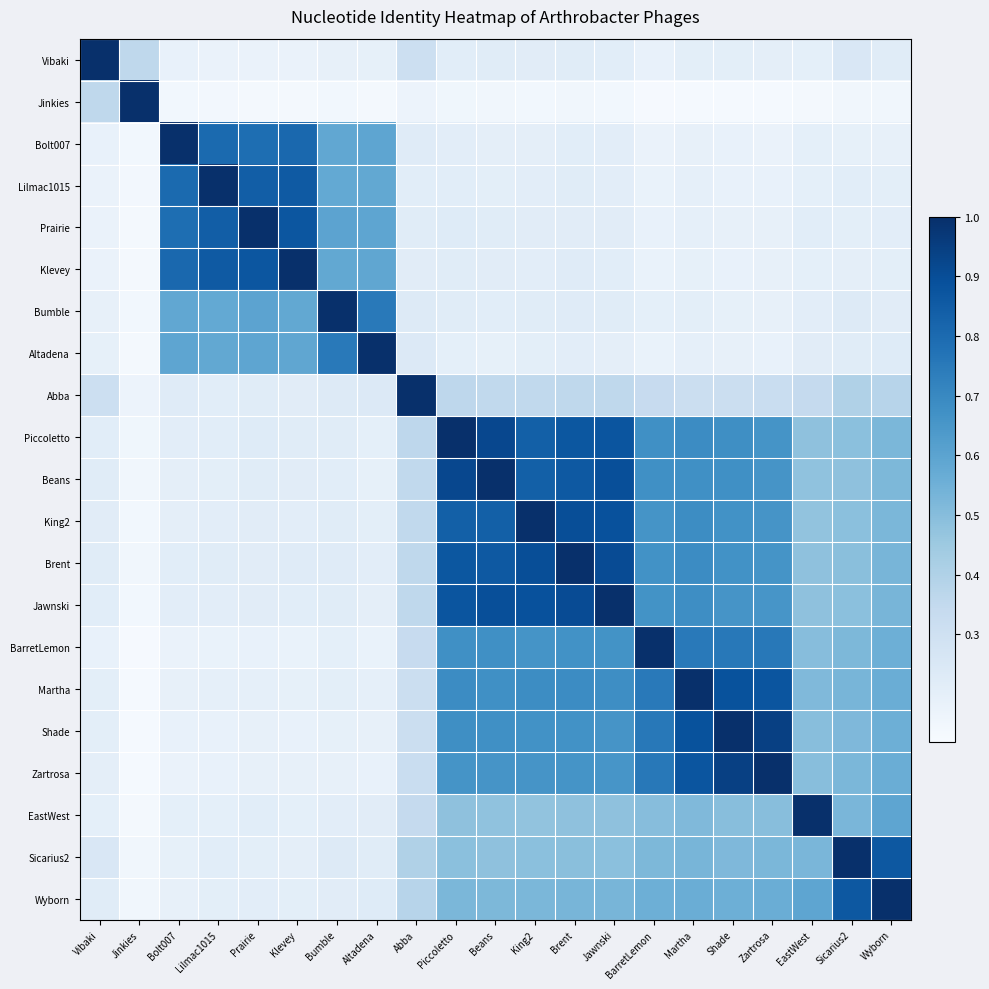

Reading left to right, what are all the values shown in this chart?

Vibaki: Vibaki=1.0	Jinkies=0.4	Bolt007=0.2	Lilmac1015=0.2	Prairie=0.2	Klevey=0.2	Bumble=0.2	Altadena=0.2	Abba=0.3	Piccoletto=0.2	Beans=0.2	King2=0.2	Brent=0.2	Jawnski=0.2	BarretLemon=0.2	Martha=0.2	Shade=0.2	Zartrosa=0.2	EastWest=0.2	Sicarius2=0.3	Wyborn=0.2
Jinkies: Vibaki=0.4	Jinkies=1.0	Bolt007=0.1	Lilmac1015=0.1	Prairie=0.1	Klevey=0.1	Bumble=0.1	Altadena=0.1	Abba=0.2	Piccoletto=0.2	Beans=0.1	King2=0.1	Brent=0.1	Jawnski=0.1	BarretLemon=0.1	Martha=0.1	Shade=0.1	Zartrosa=0.1	EastWest=0.1	Sicarius2=0.1	Wyborn=0.1
Bolt007: Vibaki=0.2	Jinkies=0.1	Bolt007=1.0	Lilmac1015=0.8	Prairie=0.8	Klevey=0.8	Bumble=0.6	Altadena=0.6	Abba=0.2	Piccoletto=0.2	Beans=0.2	King2=0.2	Brent=0.2	Jawnski=0.2	BarretLemon=0.2	Martha=0.2	Shade=0.2	Zartrosa=0.2	EastWest=0.2	Sicarius2=0.2	Wyborn=0.2
Lilmac1015: Vibaki=0.2	Jinkies=0.1	Bolt007=0.8	Lilmac1015=1.0	Prairie=0.8	Klevey=0.9	Bumble=0.6	Altadena=0.6	Abba=0.2	Piccoletto=0.2	Beans=0.2	King2=0.2	Brent=0.2	Jawnski=0.2	BarretLemon=0.2	Martha=0.2	Shade=0.2	Zartrosa=0.2	EastWest=0.2	Sicarius2=0.2	Wyborn=0.2
Prairie: Vibaki=0.2	Jinkies=0.1	Bolt007=0.8	Lilmac1015=0.8	Prairie=1.0	Klevey=0.9	Bumble=0.6	Altadena=0.6	Abba=0.2	Piccoletto=0.2	Beans=0.2	King2=0.2	Brent=0.2	Jawnski=0.2	BarretLemon=0.2	Martha=0.2	Shade=0.2	Zartrosa=0.2	EastWest=0.2	Sicarius2=0.2	Wyborn=0.2
Klevey: Vibaki=0.2	Jinkies=0.1	Bolt007=0.8	Lilmac1015=0.9	Prairie=0.9	Klevey=1.0	Bumble=0.6	Altadena=0.6	Abba=0.2	Piccoletto=0.2	Beans=0.2	King2=0.2	Brent=0.2	Jawnski=0.2	BarretLemon=0.2	Martha=0.2	Shade=0.2	Zartrosa=0.2	EastWest=0.2	Sicarius2=0.2	Wyborn=0.2
Bumble: Vibaki=0.2	Jinkies=0.1	Bolt007=0.6	Lilmac1015=0.6	Prairie=0.6	Klevey=0.6	Bumble=1.0	Altadena=0.7	Abba=0.2	Piccoletto=0.2	Beans=0.2	King2=0.2	Brent=0.2	Jawnski=0.2	BarretLemon=0.2	Martha=0.2	Shade=0.2	Zartrosa=0.2	EastWest=0.2	Sicarius2=0.2	Wyborn=0.2
Altadena: Vibaki=0.2	Jinkies=0.1	Bolt007=0.6	Lilmac1015=0.6	Prairie=0.6	Klevey=0.6	Bumble=0.7	Altadena=1.0	Abba=0.2	Piccoletto=0.2	Beans=0.2	King2=0.2	Brent=0.2	Jawnski=0.2	BarretLemon=0.2	Martha=0.2	Shade=0.2	Zartrosa=0.2	EastWest=0.2	Sicarius2=0.2	Wyborn=0.2
Abba: Vibaki=0.3	Jinkies=0.2	Bolt007=0.2	Lilmac1015=0.2	Prairie=0.2	Klevey=0.2	Bumble=0.2	Altadena=0.2	Abba=1.0	Piccoletto=0.4	Beans=0.4	King2=0.4	Brent=0.4	Jawnski=0.4	BarretLemon=0.3	Martha=0.3	Shade=0.3	Zartrosa=0.3	EastWest=0.3	Sicarius2=0.4	Wyborn=0.4
Piccoletto: Vibaki=0.2	Jinkies=0.2	Bolt007=0.2	Lilmac1015=0.2	Prairie=0.2	Klevey=0.2	Bumble=0.2	Altadena=0.2	Abba=0.4	Piccoletto=1.0	Beans=0.9	King2=0.8	Brent=0.9	Jawnski=0.9	BarretLemon=0.7	Martha=0.7	Shade=0.7	Zartrosa=0.7	EastWest=0.5	Sicarius2=0.5	Wyborn=0.5
Beans: Vibaki=0.2	Jinkies=0.1	Bolt007=0.2	Lilmac1015=0.2	Prairie=0.2	Klevey=0.2	Bumble=0.2	Altadena=0.2	Abba=0.4	Piccoletto=0.9	Beans=1.0	King2=0.8	Brent=0.9	Jawnski=0.9	BarretLemon=0.7	Martha=0.7	Shade=0.7	Zartrosa=0.7	EastWest=0.5	Sicarius2=0.5	Wyborn=0.5
King2: Vibaki=0.2	Jinkies=0.1	Bolt007=0.2	Lilmac1015=0.2	Prairie=0.2	Klevey=0.2	Bumble=0.2	Altadena=0.2	Abba=0.4	Piccoletto=0.8	Beans=0.8	King2=1.0	Brent=0.9	Jawnski=0.9	BarretLemon=0.7	Martha=0.7	Shade=0.7	Zartrosa=0.7	EastWest=0.5	Sicarius2=0.5	Wyborn=0.5
Brent: Vibaki=0.2	Jinkies=0.1	Bolt007=0.2	Lilmac1015=0.2	Prairie=0.2	Klevey=0.2	Bumble=0.2	Altadena=0.2	Abba=0.4	Piccoletto=0.9	Beans=0.9	King2=0.9	Brent=1.0	Jawnski=0.9	BarretLemon=0.7	Martha=0.7	Shade=0.7	Zartrosa=0.7	EastWest=0.5	Sicarius2=0.5	Wyborn=0.5
Jawnski: Vibaki=0.2	Jinkies=0.1	Bolt007=0.2	Lilmac1015=0.2	Prairie=0.2	Klevey=0.2	Bumble=0.2	Altadena=0.2	Abba=0.4	Piccoletto=0.9	Beans=0.9	King2=0.9	Brent=0.9	Jawnski=1.0	BarretLemon=0.7	Martha=0.7	Shade=0.7	Zartrosa=0.7	EastWest=0.5	Sicarius2=0.5	Wyborn=0.5
BarretLemon: Vibaki=0.2	Jinkies=0.1	Bolt007=0.2	Lilmac1015=0.2	Prairie=0.2	Klevey=0.2	Bumble=0.2	Altadena=0.2	Abba=0.3	Piccoletto=0.7	Beans=0.7	King2=0.7	Brent=0.7	Jawnski=0.7	BarretLemon=1.0	Martha=0.8	Shade=0.8	Zartrosa=0.8	EastWest=0.5	Sicarius2=0.5	Wyborn=0.6
Martha: Vibaki=0.2	Jinkies=0.1	Bolt007=0.2	Lilmac1015=0.2	Prairie=0.2	Klevey=0.2	Bumble=0.2	Altadena=0.2	Abba=0.3	Piccoletto=0.7	Beans=0.7	King2=0.7	Brent=0.7	Jawnski=0.7	BarretLemon=0.8	Martha=1.0	Shade=0.9	Zartrosa=0.9	EastWest=0.5	Sicarius2=0.5	Wyborn=0.6
Shade: Vibaki=0.2	Jinkies=0.1	Bolt007=0.2	Lilmac1015=0.2	Prairie=0.2	Klevey=0.2	Bumble=0.2	Altadena=0.2	Abba=0.3	Piccoletto=0.7	Beans=0.7	King2=0.7	Brent=0.7	Jawnski=0.7	BarretLemon=0.8	Martha=0.9	Shade=1.0	Zartrosa=0.9	EastWest=0.5	Sicarius2=0.5	Wyborn=0.6
Zartrosa: Vibaki=0.2	Jinkies=0.1	Bolt007=0.2	Lilmac1015=0.2	Prairie=0.2	Klevey=0.2	Bumble=0.2	Altadena=0.2	Abba=0.3	Piccoletto=0.7	Beans=0.7	King2=0.7	Brent=0.7	Jawnski=0.7	BarretLemon=0.8	Martha=0.9	Shade=0.9	Zartrosa=1.0	EastWest=0.5	Sicarius2=0.5	Wyborn=0.6
EastWest: Vibaki=0.2	Jinkies=0.1	Bolt007=0.2	Lilmac1015=0.2	Prairie=0.2	Klevey=0.2	Bumble=0.2	Altadena=0.2	Abba=0.3	Piccoletto=0.5	Beans=0.5	King2=0.5	Brent=0.5	Jawnski=0.5	BarretLemon=0.5	Martha=0.5	Shade=0.5	Zartrosa=0.5	EastWest=1.0	Sicarius2=0.5	Wyborn=0.6
Sicarius2: Vibaki=0.3	Jinkies=0.1	Bolt007=0.2	Lilmac1015=0.2	Prairie=0.2	Klevey=0.2	Bumble=0.2	Altadena=0.2	Abba=0.4	Piccoletto=0.5	Beans=0.5	King2=0.5	Brent=0.5	Jawnski=0.5	BarretLemon=0.5	Martha=0.5	Shade=0.5	Zartrosa=0.5	EastWest=0.5	Sicarius2=1.0	Wyborn=0.9
Wyborn: Vibaki=0.2	Jinkies=0.1	Bolt007=0.2	Lilmac1015=0.2	Prairie=0.2	Klevey=0.2	Bumble=0.2	Altadena=0.2	Abba=0.4	Piccoletto=0.5	Beans=0.5	King2=0.5	Brent=0.5	Jawnski=0.5	BarretLemon=0.6	Martha=0.6	Shade=0.6	Zartrosa=0.6	EastWest=0.6	Sicarius2=0.9	Wyborn=1.0